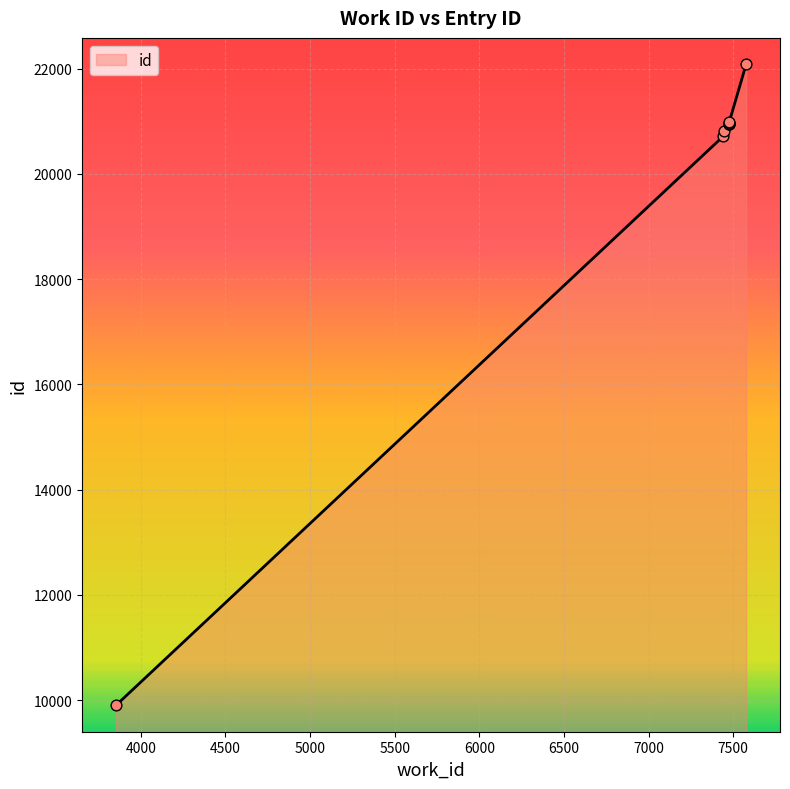

Approximately how many times larger is the value at 7475 compared to 7476?

1.0